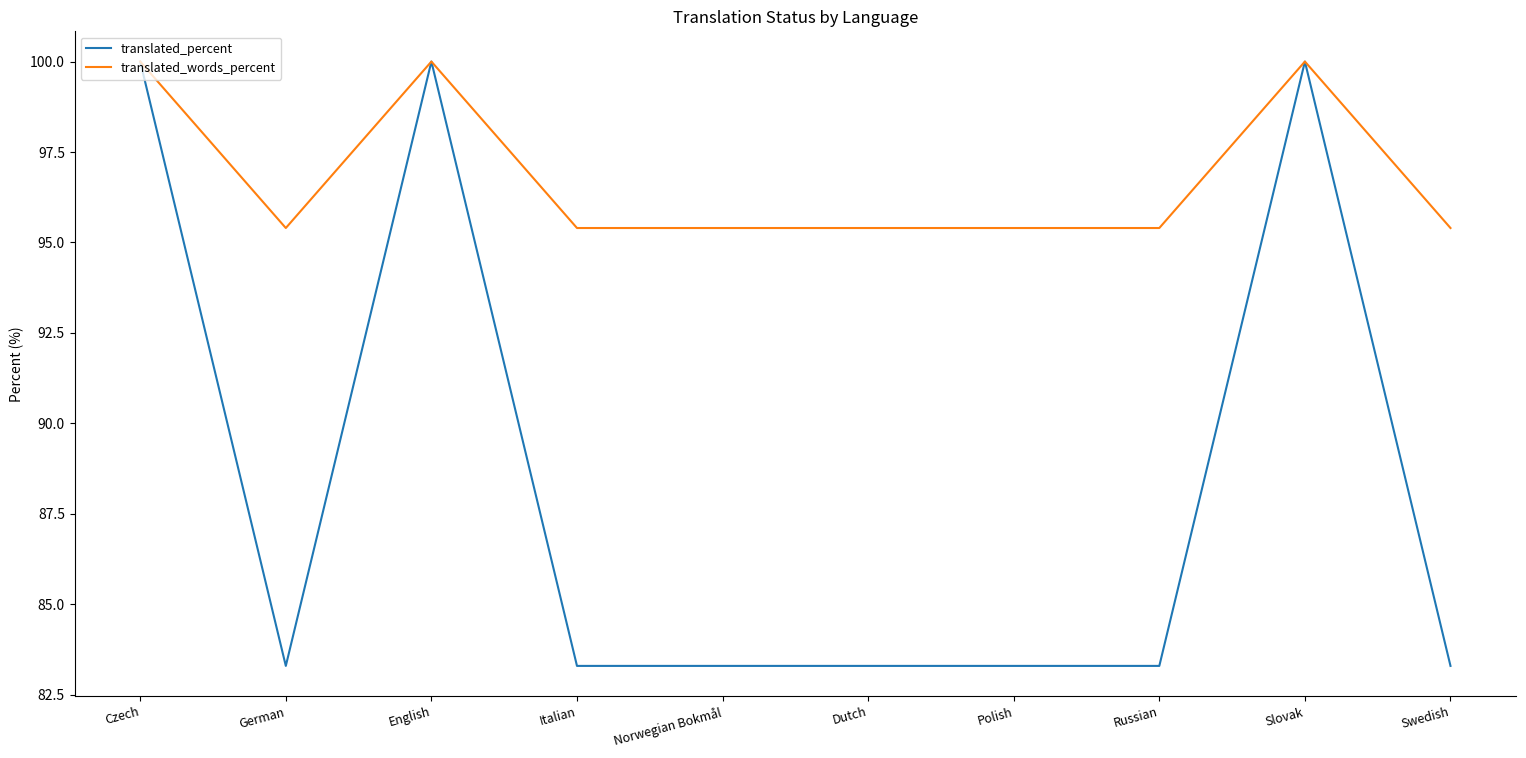

List the series in order of their overall mean, lowest first.

translated_percent, translated_words_percent